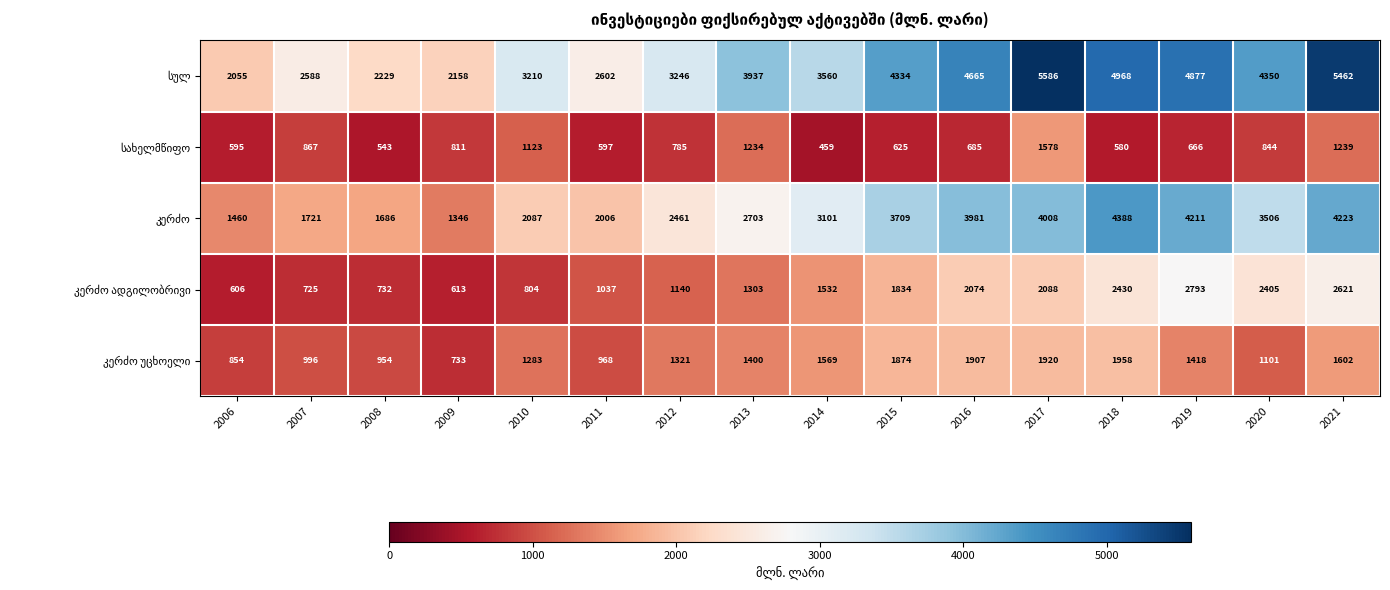

What is the difference between the highest and lowest values at 2017?

4008